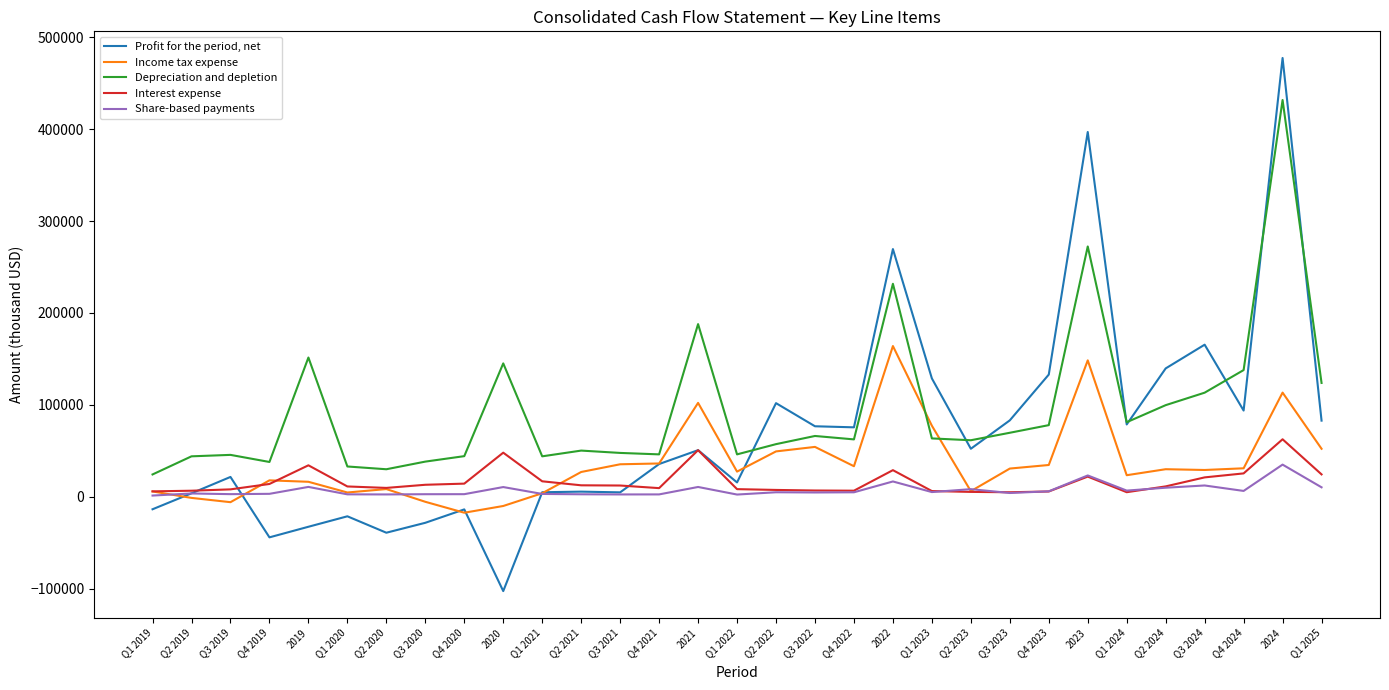

Does the chart have visible grid lines?

No